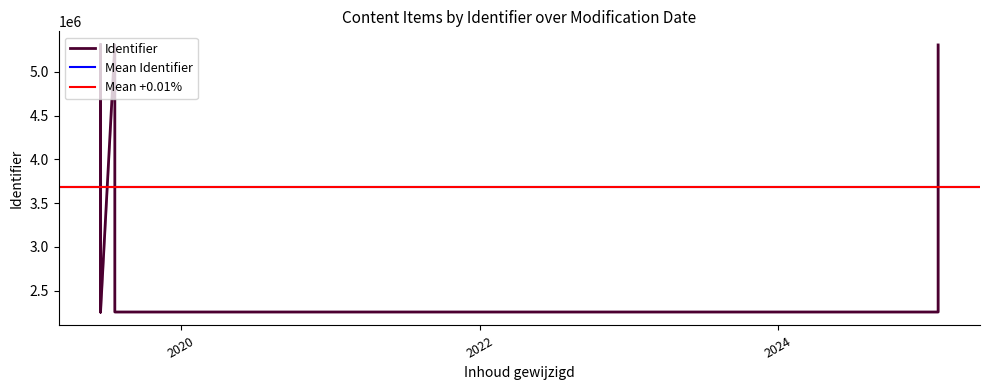

Is this an area chart (filled region under the line)?

No